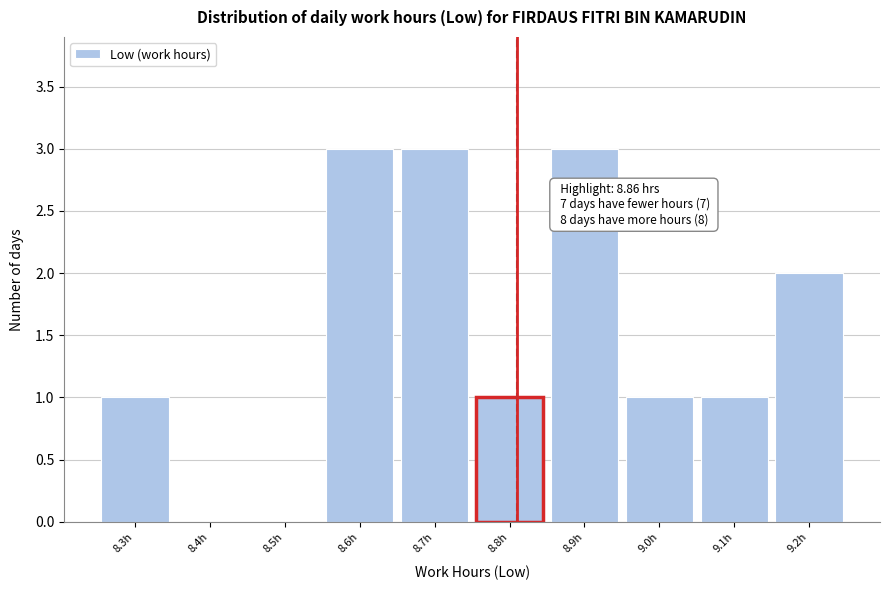

Reading left to right, transcribe all the data shown in this chart.

8.3h=1	8.4h=0	8.5h=0	8.6h=3	8.7h=3	8.8h=1	8.9h=3	9.0h=1	9.1h=1	9.2h=2